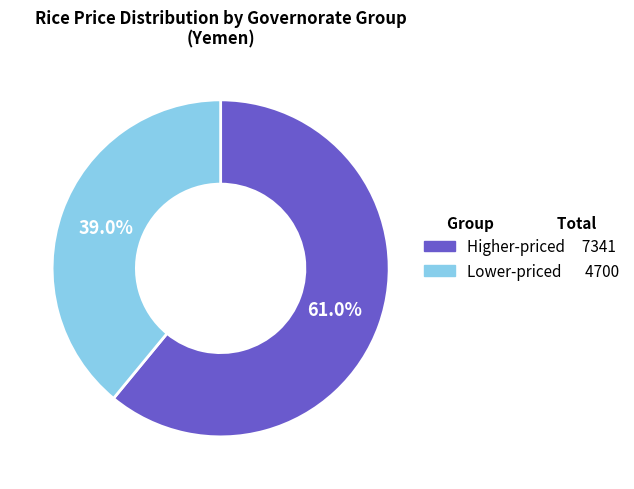

Is there any slice that represents more than half of the pie?

Yes